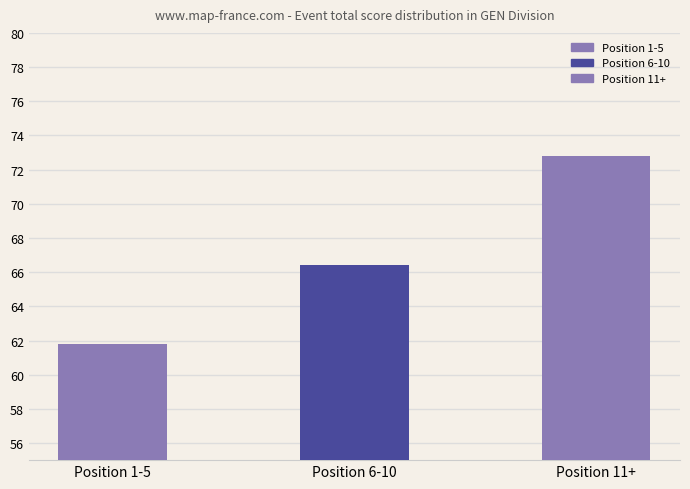

The chart shows a value of 37.3 at Position 11+. True or false?

False